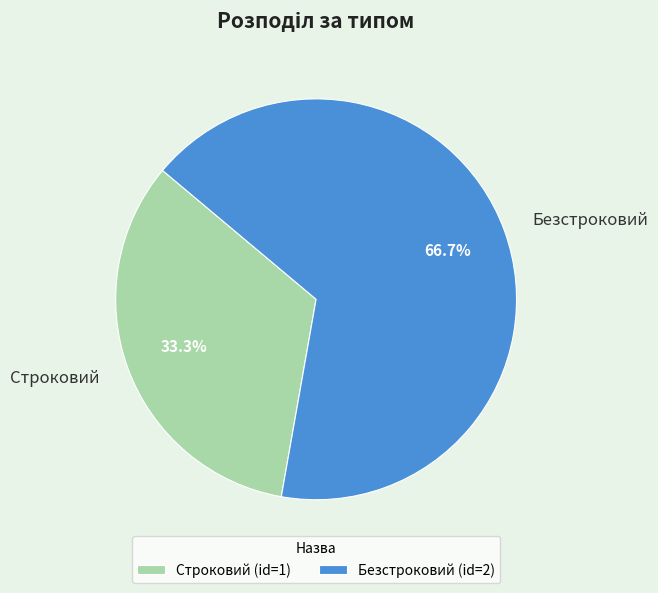

True or false: Строковий accounts for 22% of the total.

False